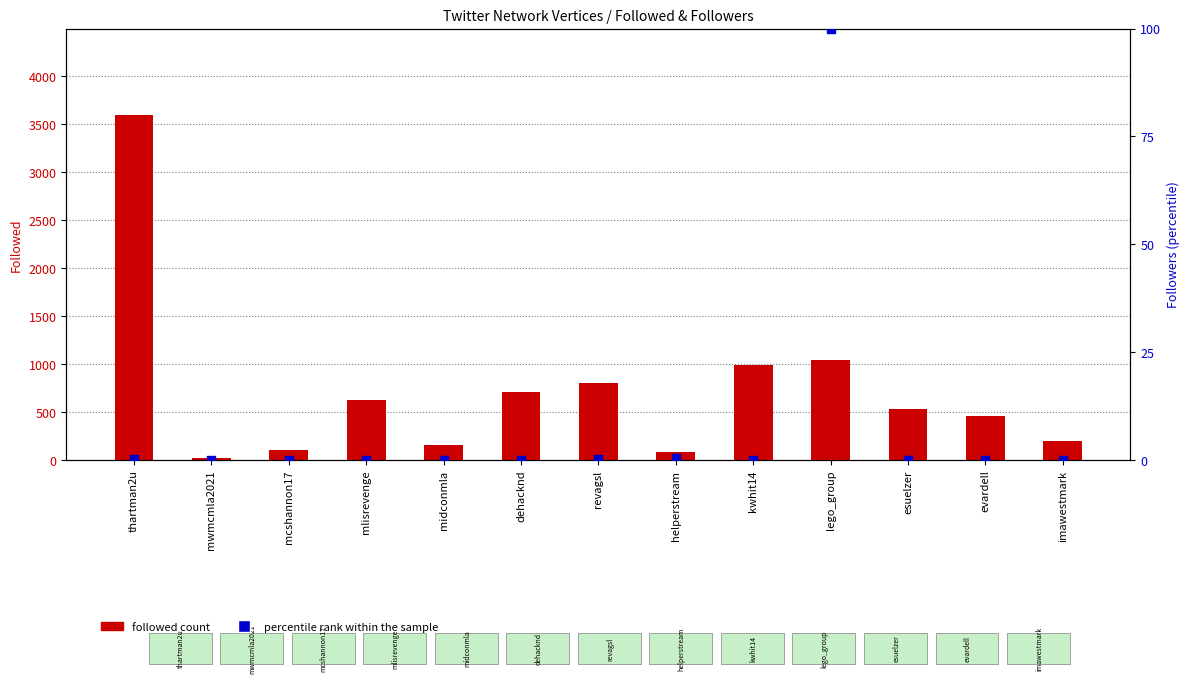

Is the value of percentile rank within the sample at revagsl greater than the value of followed count at kwhit14?

No